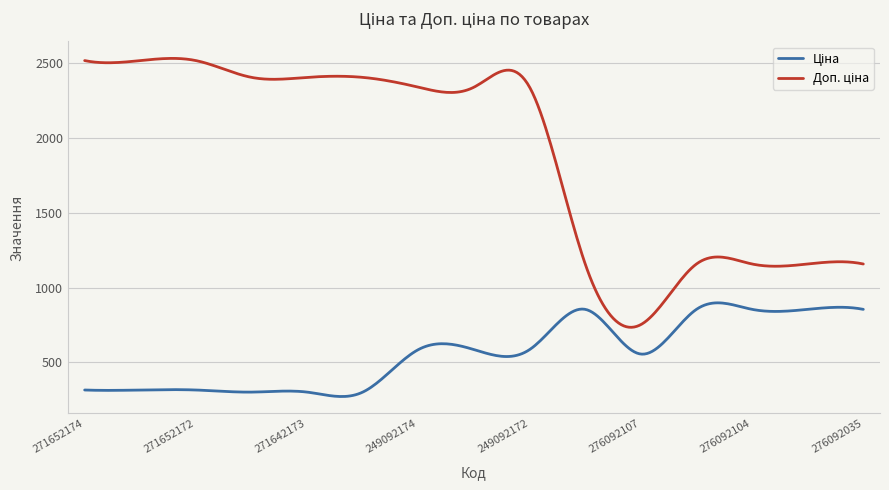

How many distinct data groups are displayed?

2